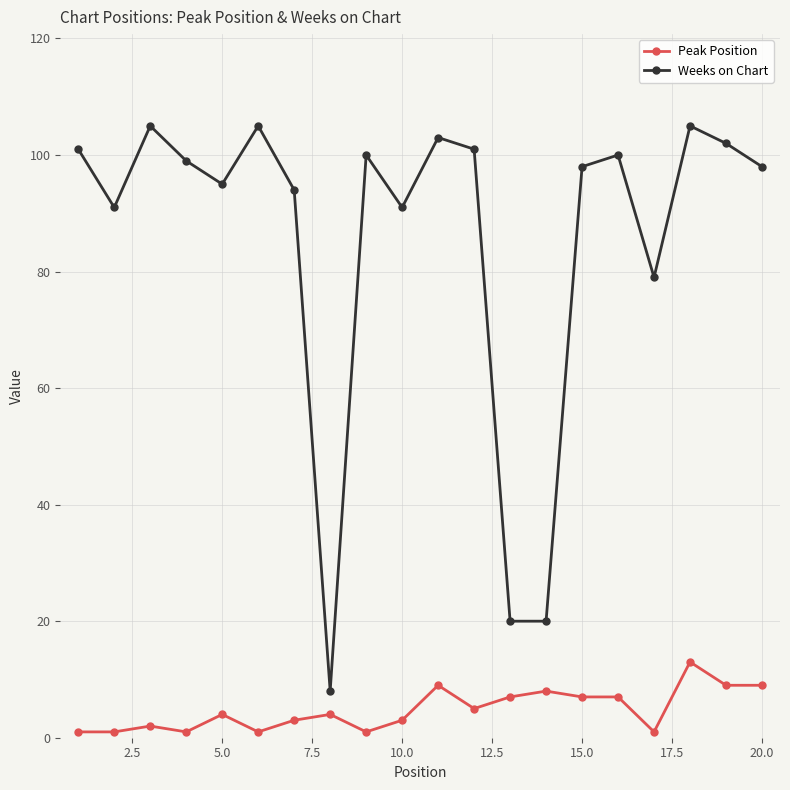

List the series in order of their peak value, highest first.

Weeks on Chart, Peak Position